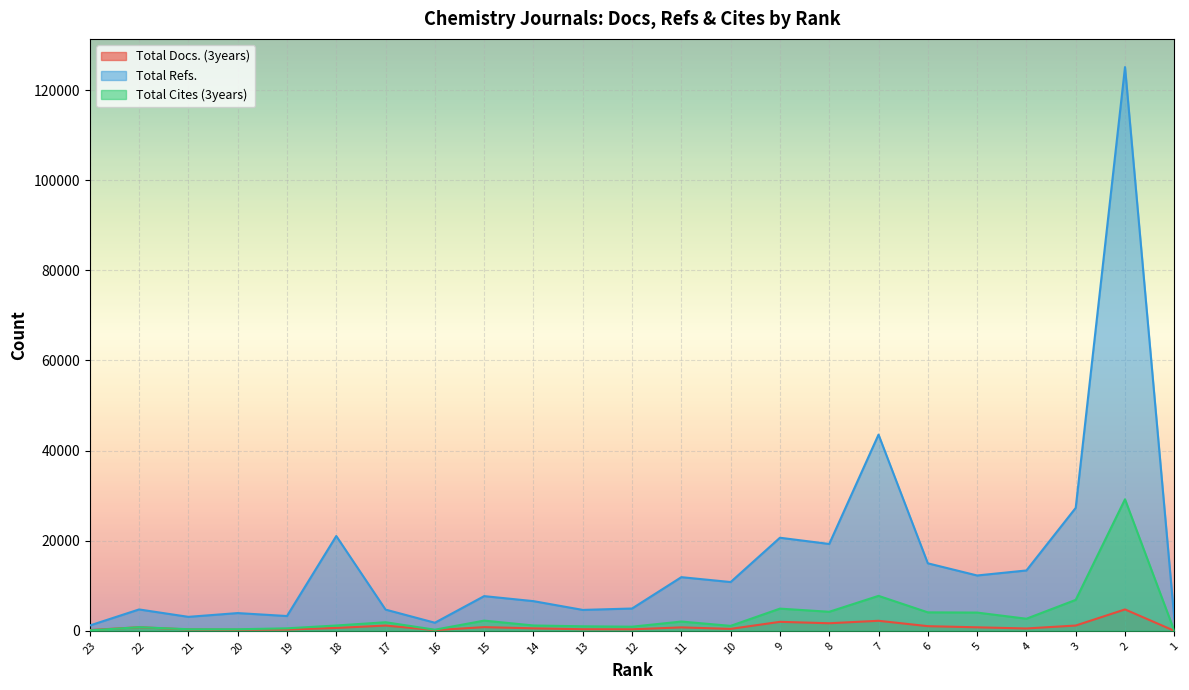

At which label does Total Docs. (3years) reach its minimum?

1